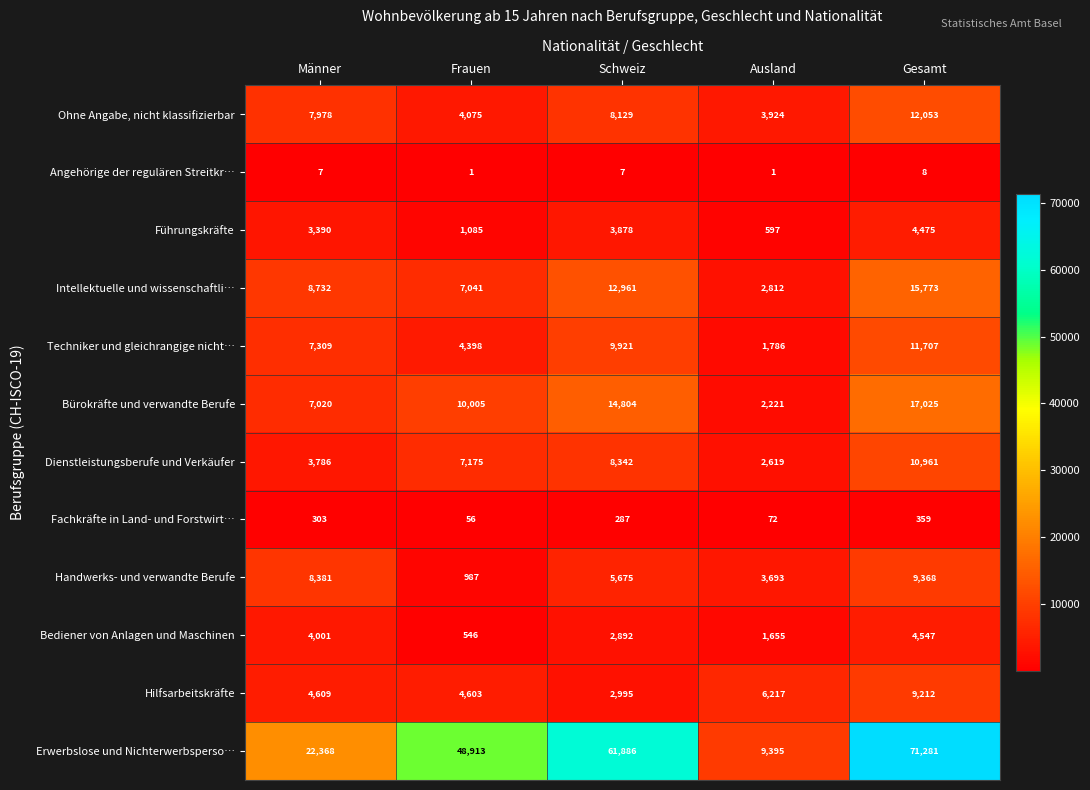

True or false: Techniker und gleichrangige nicht… has a value of 10471 at Männer.

False